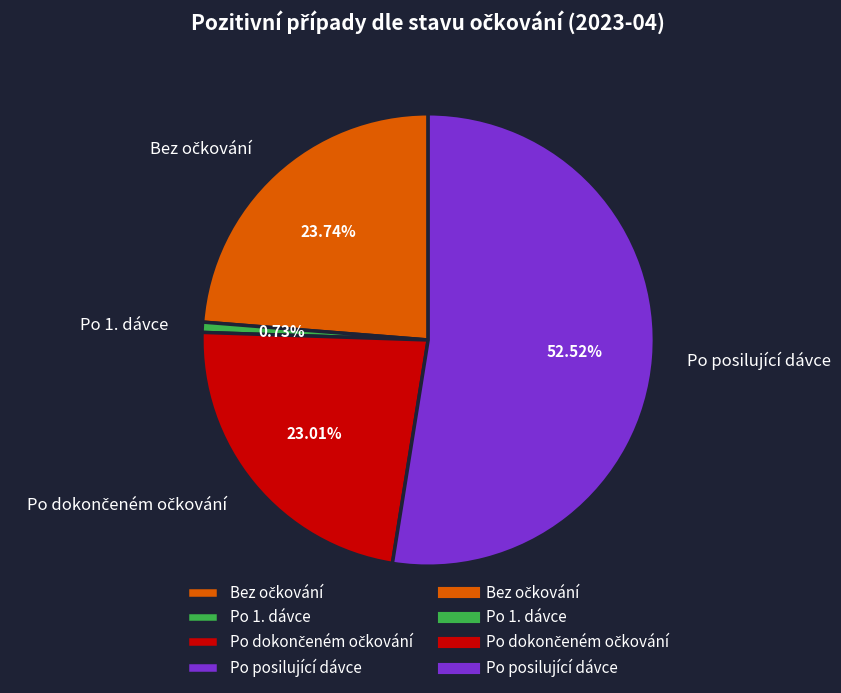

How many segments does this pie chart have?

4